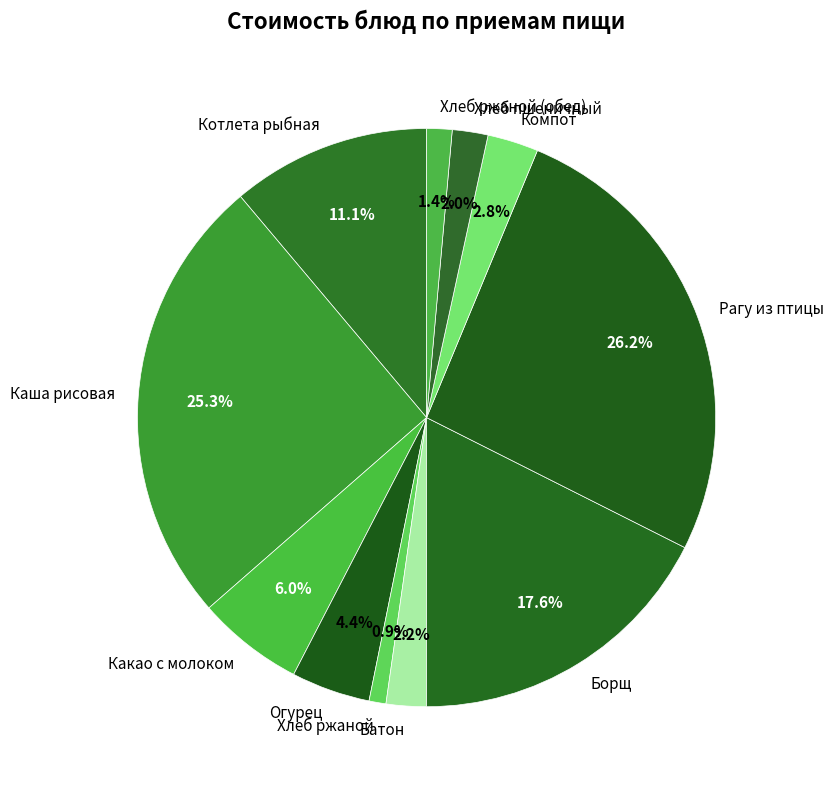

Between Компот and Котлета рыбная, which is larger?

Котлета рыбная